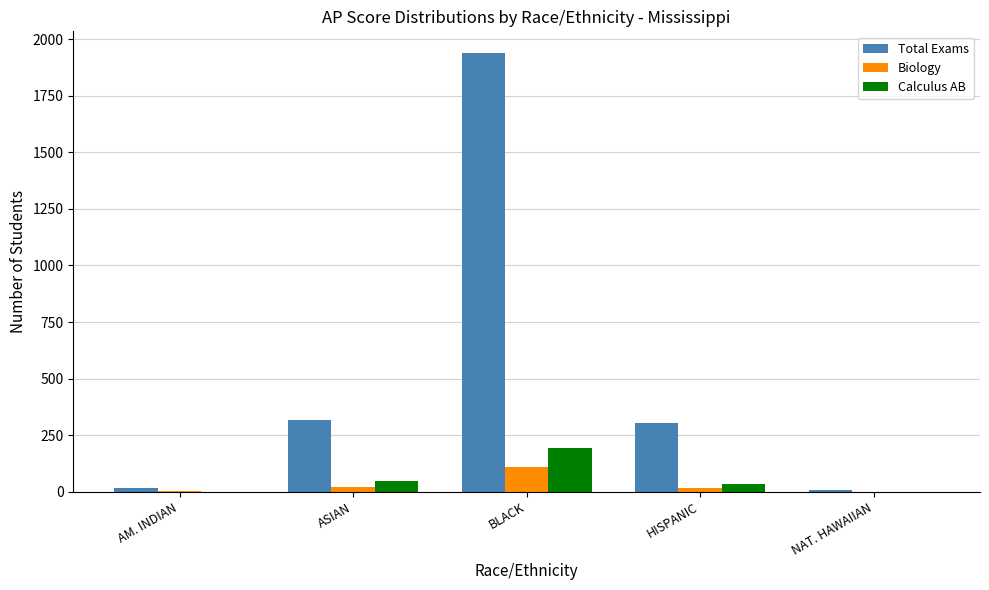

True or false: Calculus AB has a value of -126 at NAT. HAWAIIAN.

False